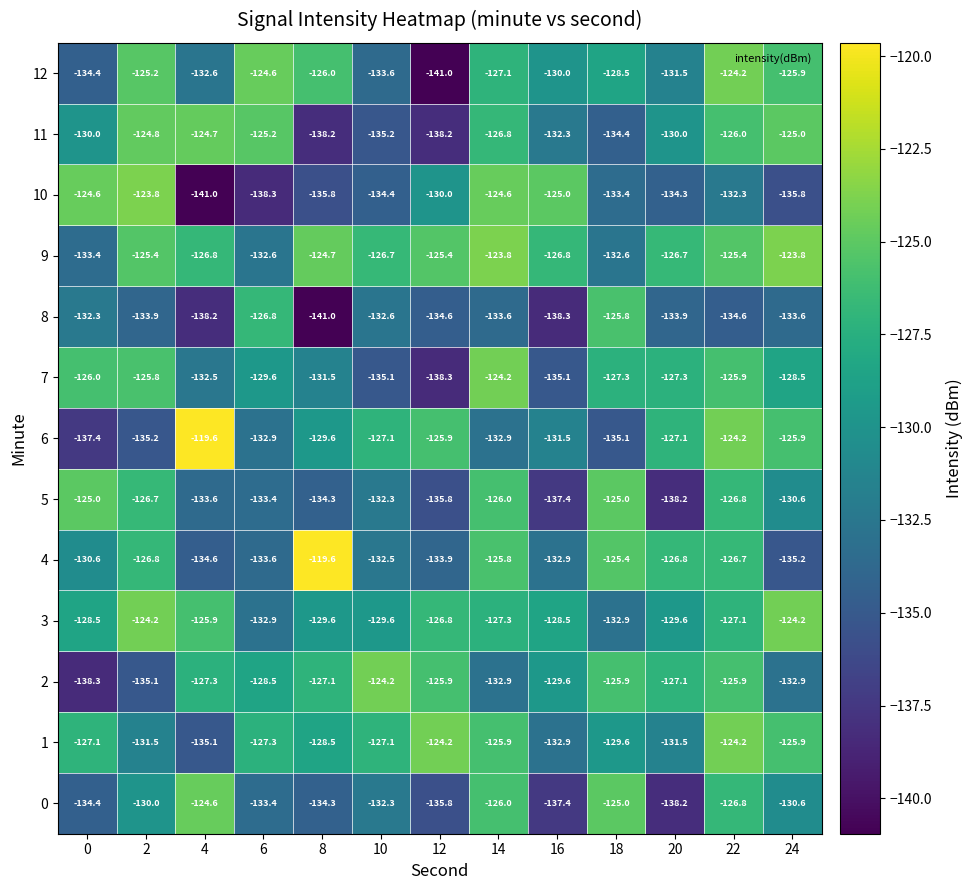

How many distinct data groups are displayed?

13